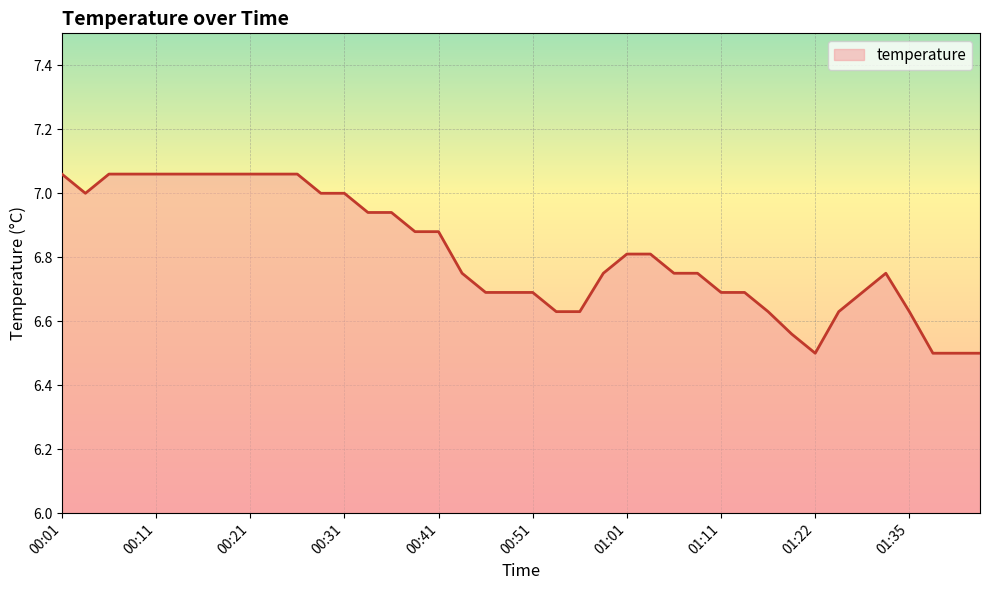

What is the smallest value displayed?

6.5